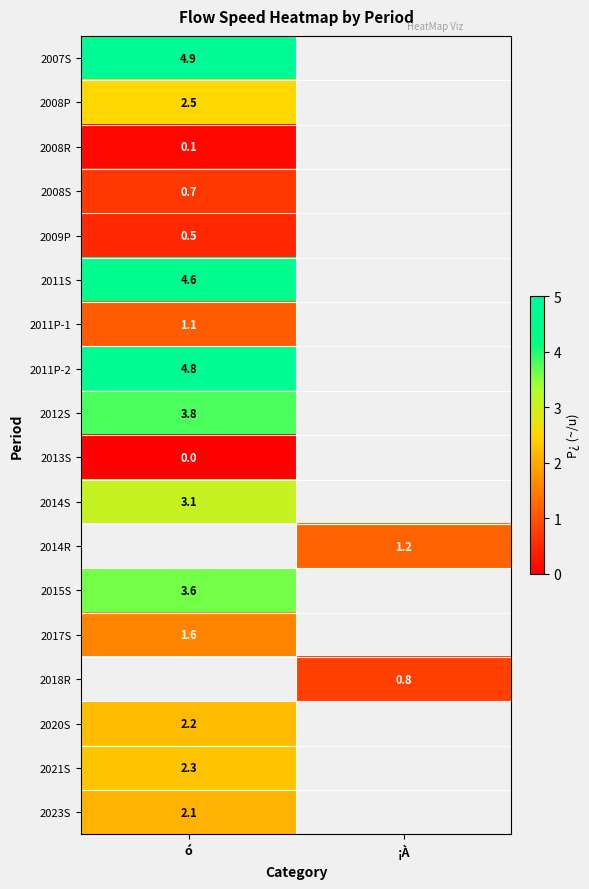

The value of 2008S at ó is 0.7. True or false?

True